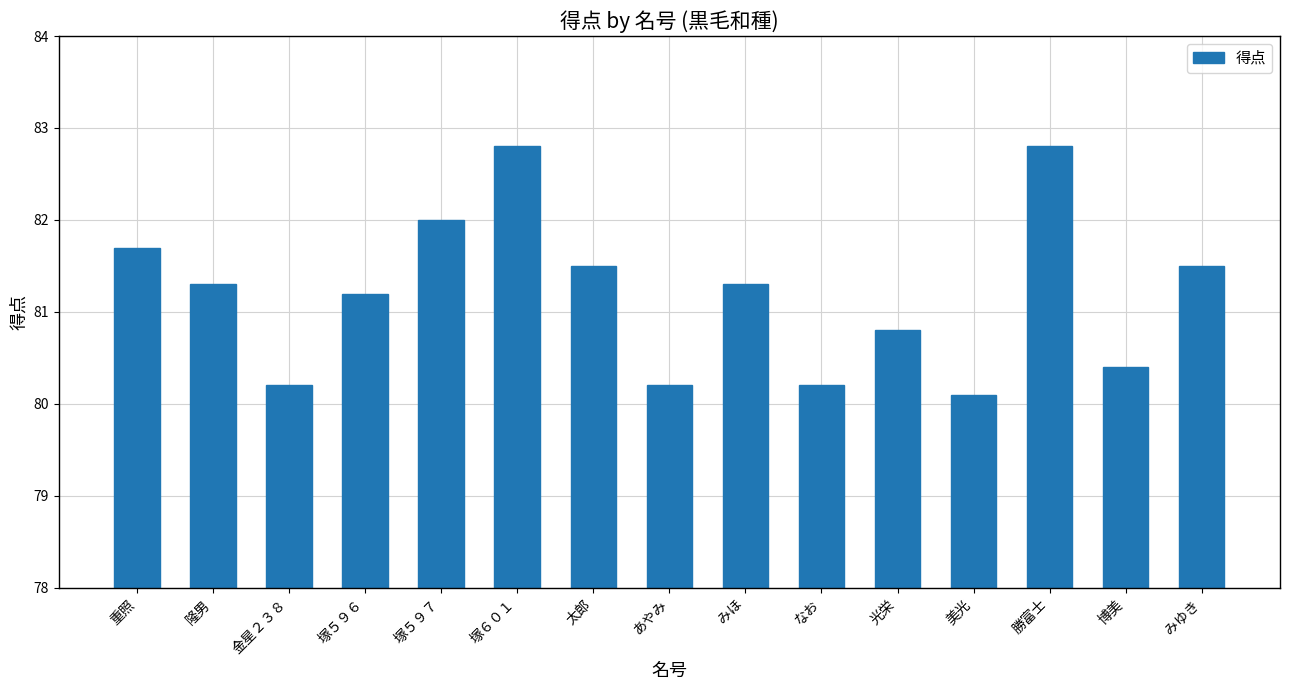

What is the change in value from 塚６０１ to 太郎?

-1.3